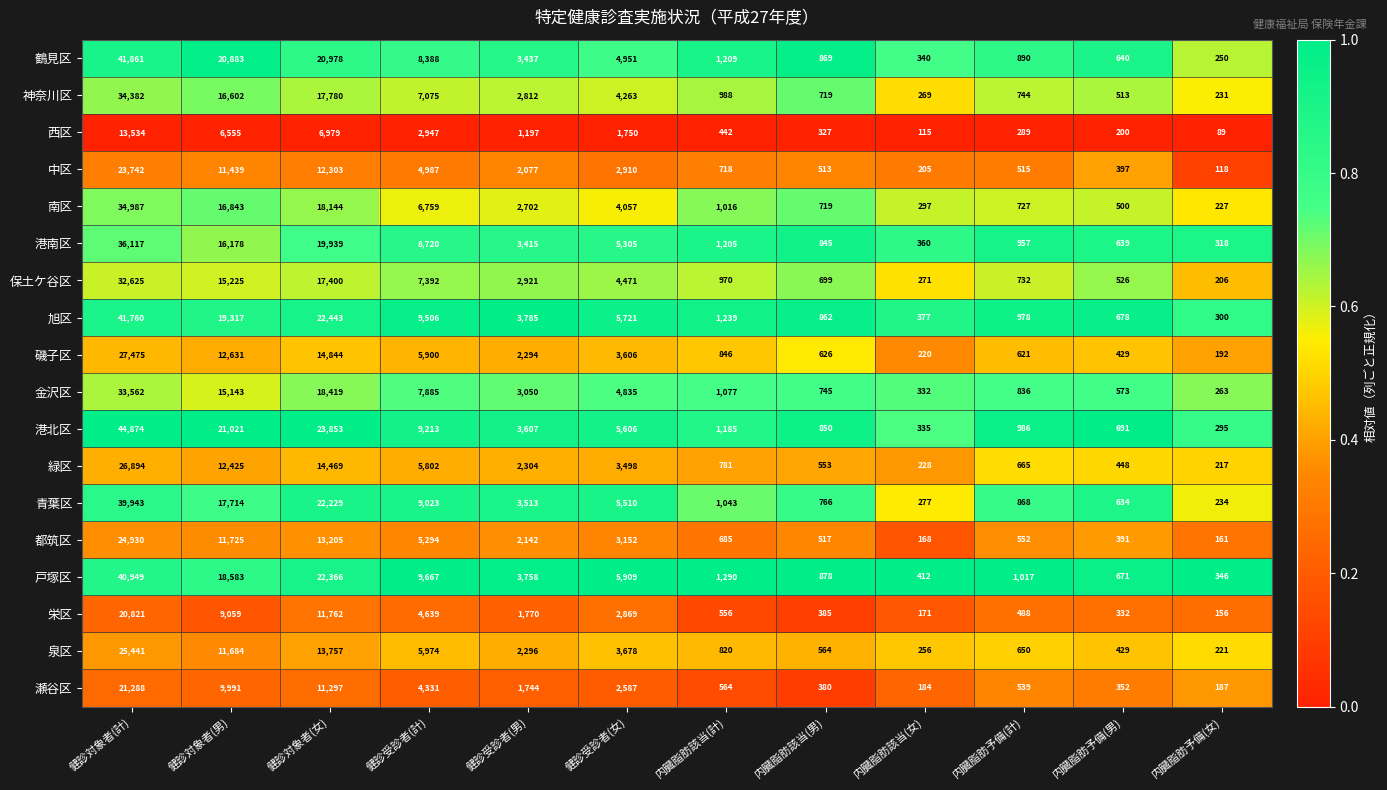

Between 健診対象者(計) and 健診対象者(男), which series saw the biggest shift?

港北区